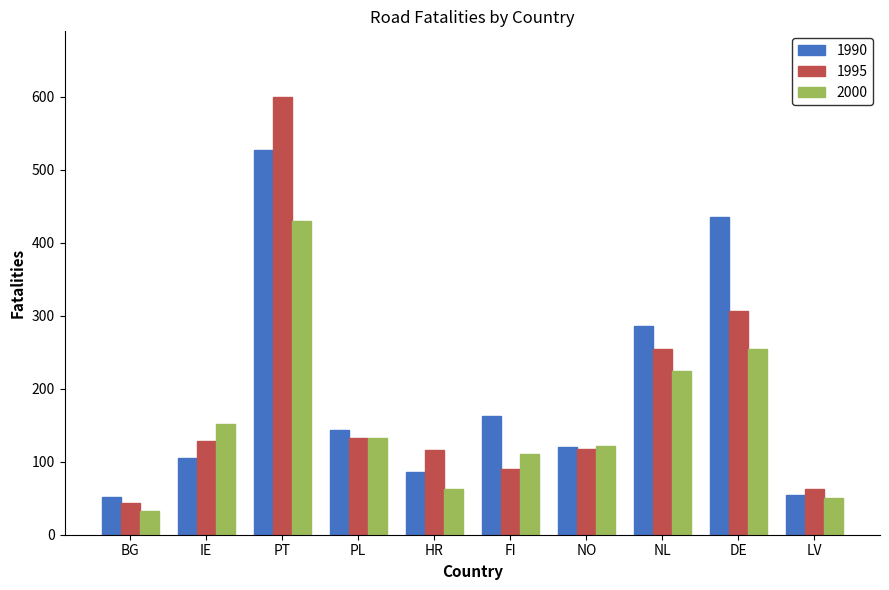

What is the spread (max minus min) of values at BG?

20